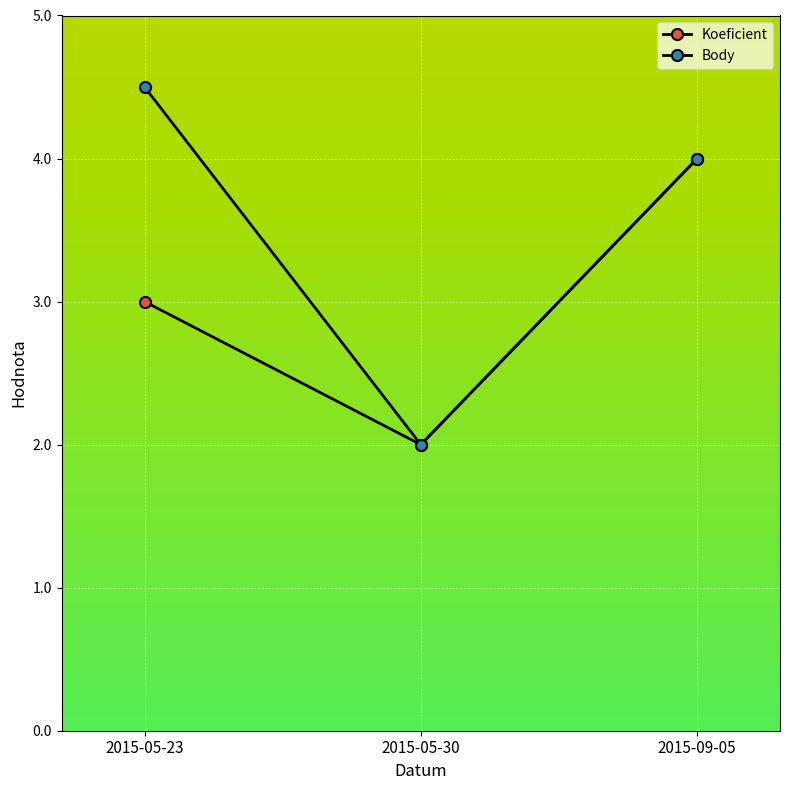

At how many categories does at least one series exceed 2?

2